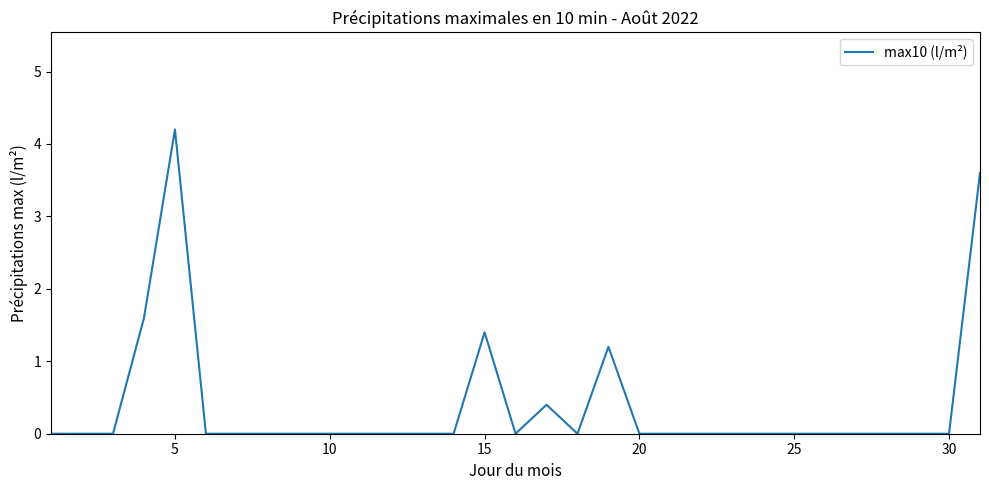

What is the difference between the maximum and minimum values?

4.2